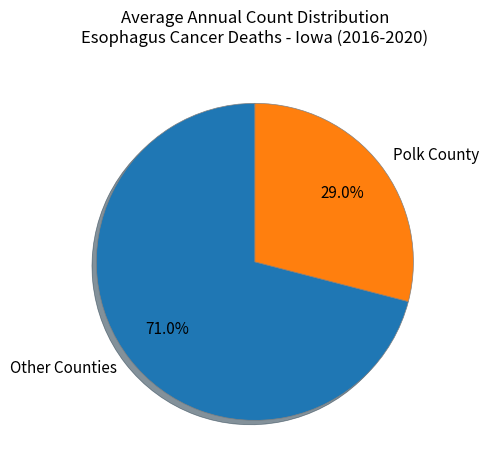

Which slice represents more than half of the pie?

Other Counties